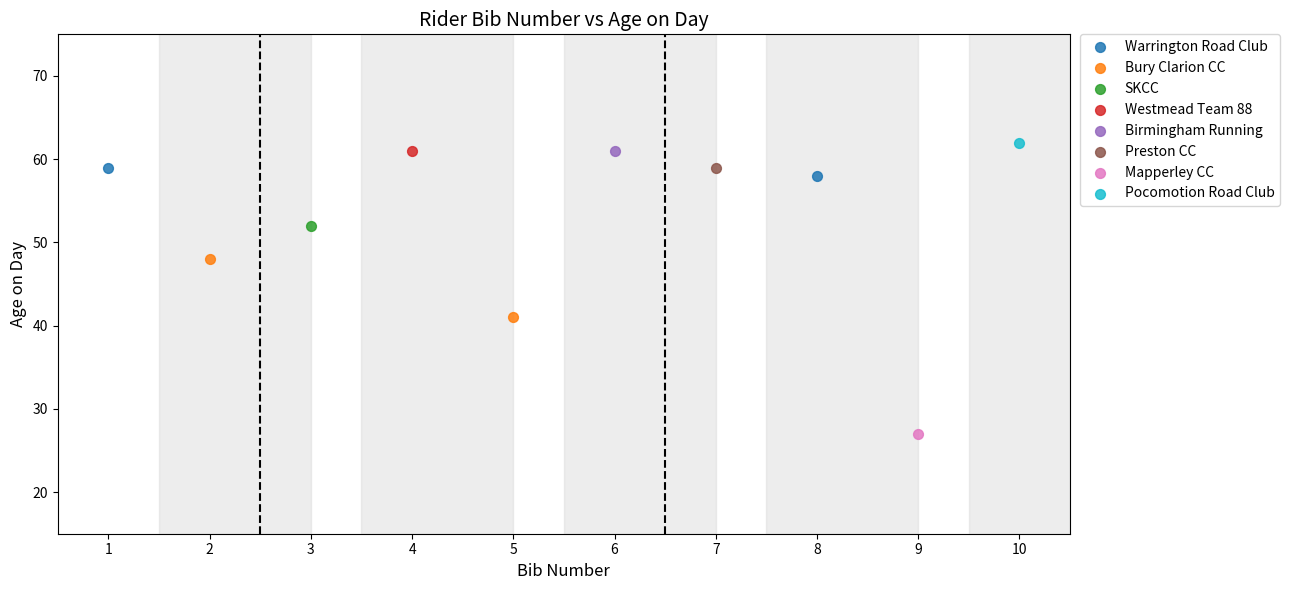

What are all the series names shown in the legend?

Warrington Road Club, Bury Clarion CC, SKCC, Westmead Team 88, Birmingham Running, Preston CC, Mapperley CC, Pocomotion Road Club